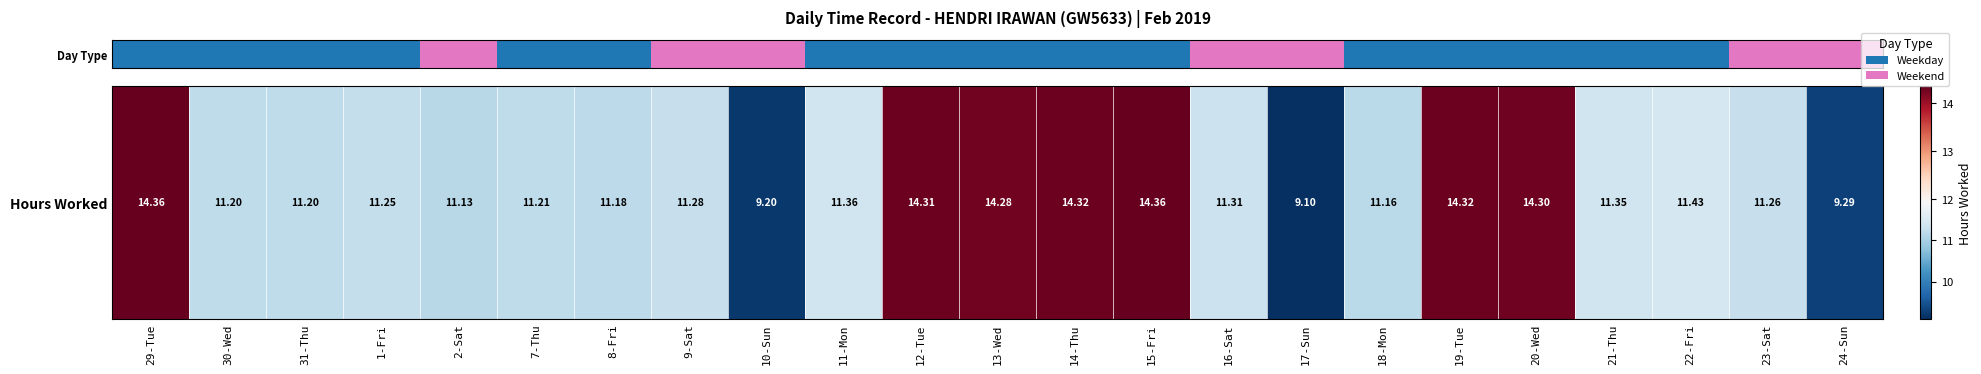

The value at 12-Tue is 14.3. True or false?

True